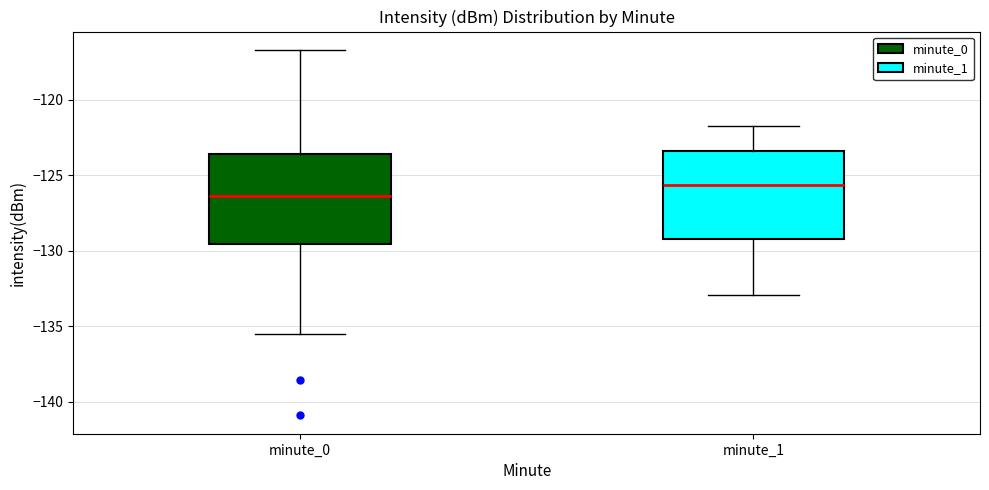

Where is the upper edge of the box for minute_1 on the y-axis? The values are not printed on the chart, so give them approximately, as read against the axis.

-123.5